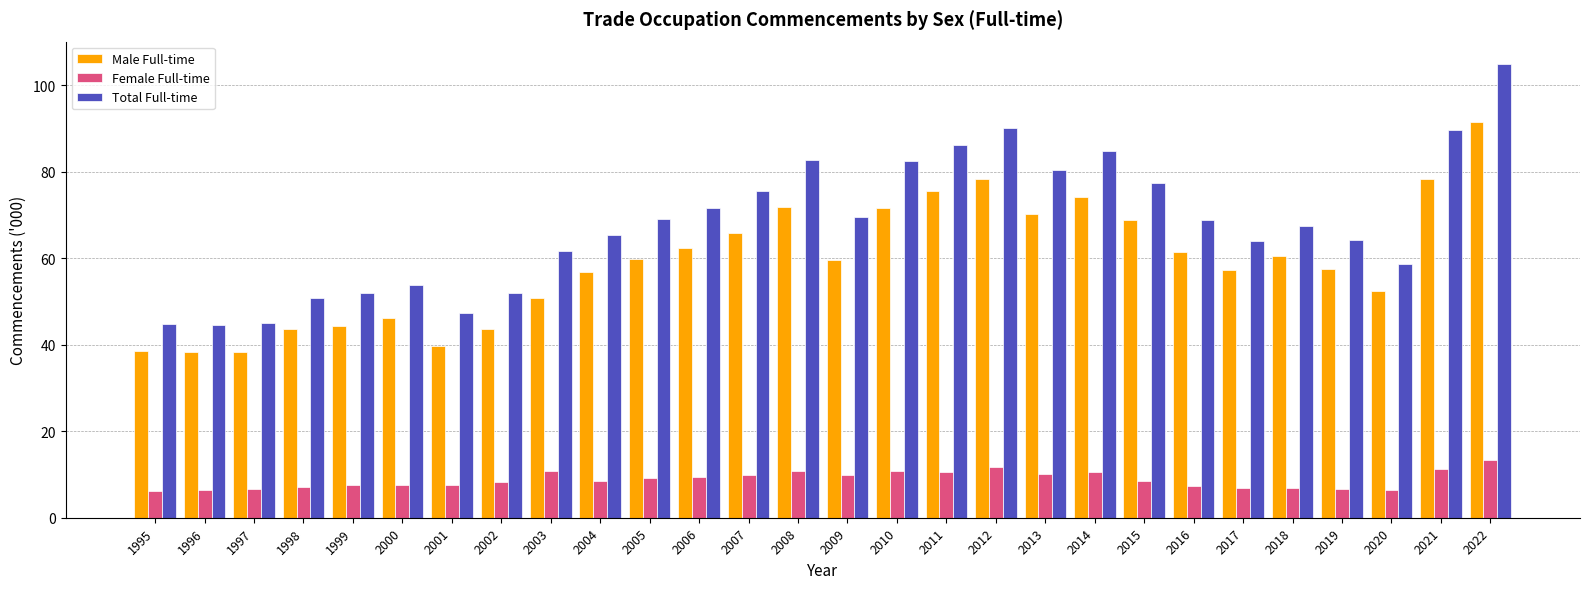

Between 1999 and 2012, which series saw the biggest shift?

Total Full-time